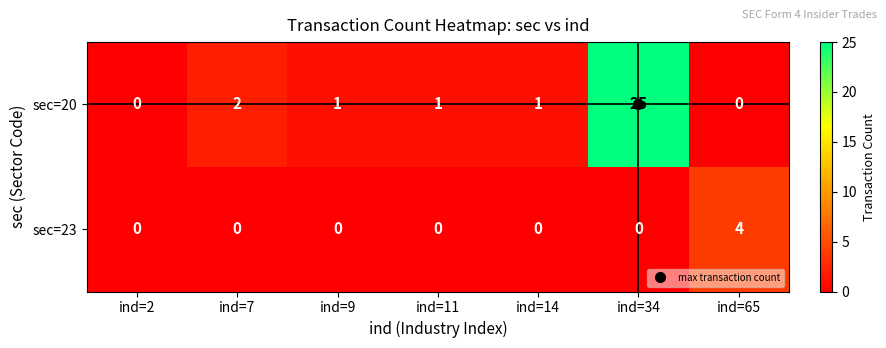

List the series in order of their overall mean, lowest first.

sec=23, sec=20